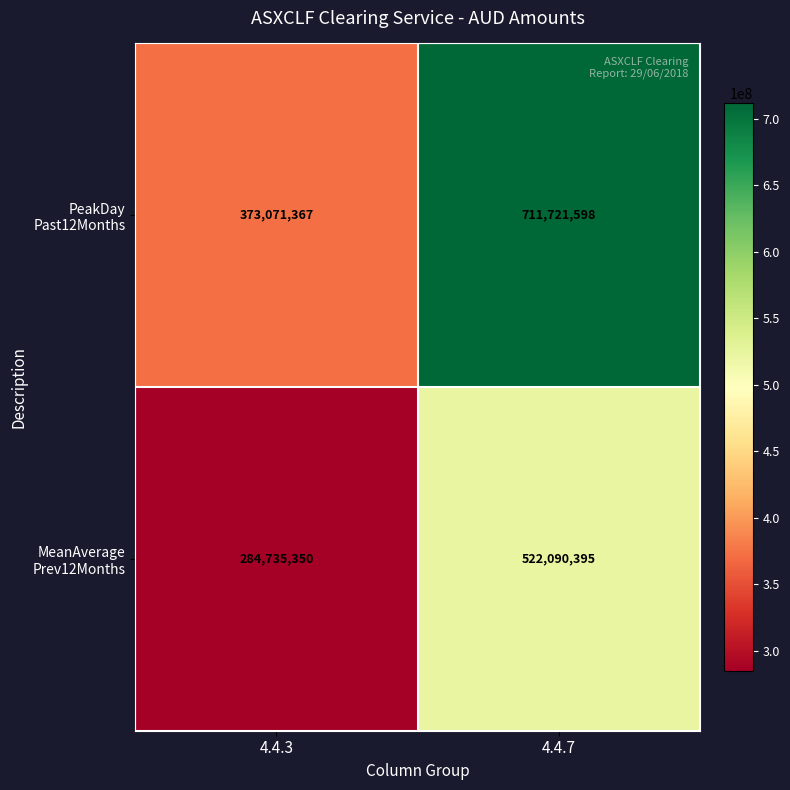

What is the difference between the highest and lowest values at 4.4.3?

88336017